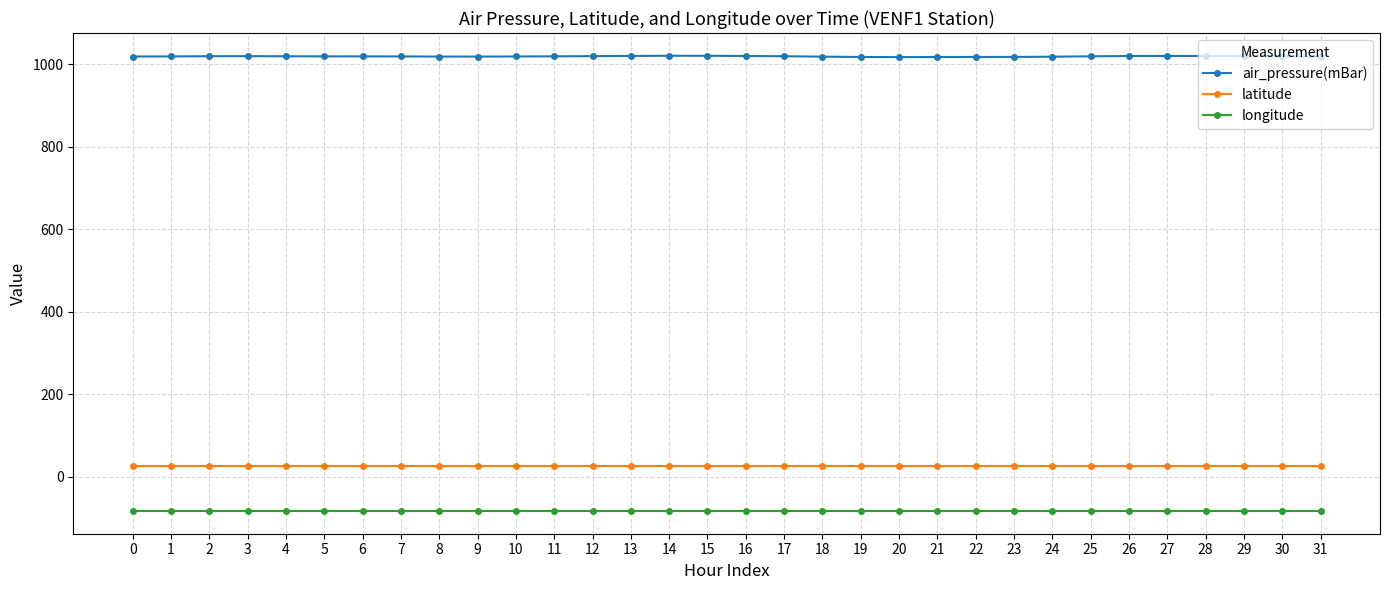

Rank the series by their maximum value, from lowest to highest.

longitude, latitude, air_pressure(mBar)